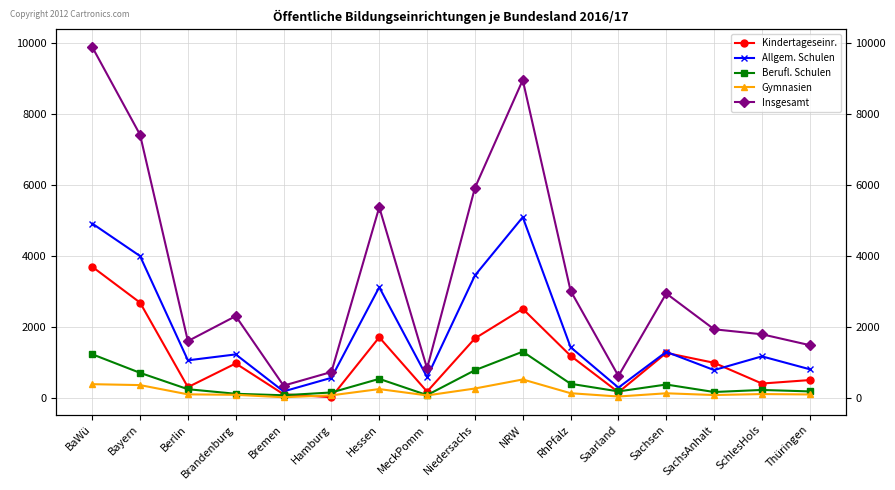

At how many categories does at least one series exceed 4874?

5